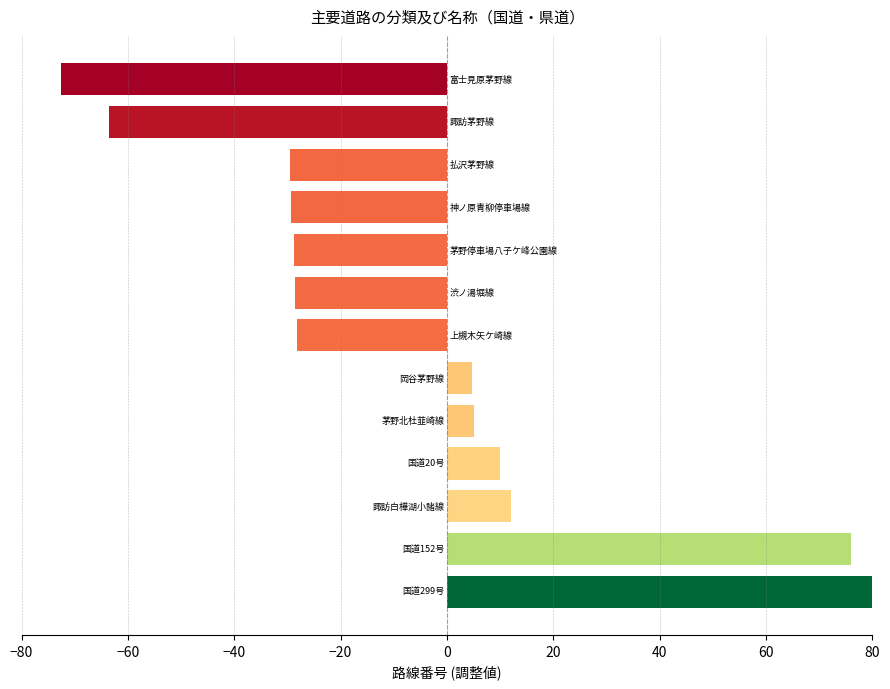

How many data points are less than -28?

7